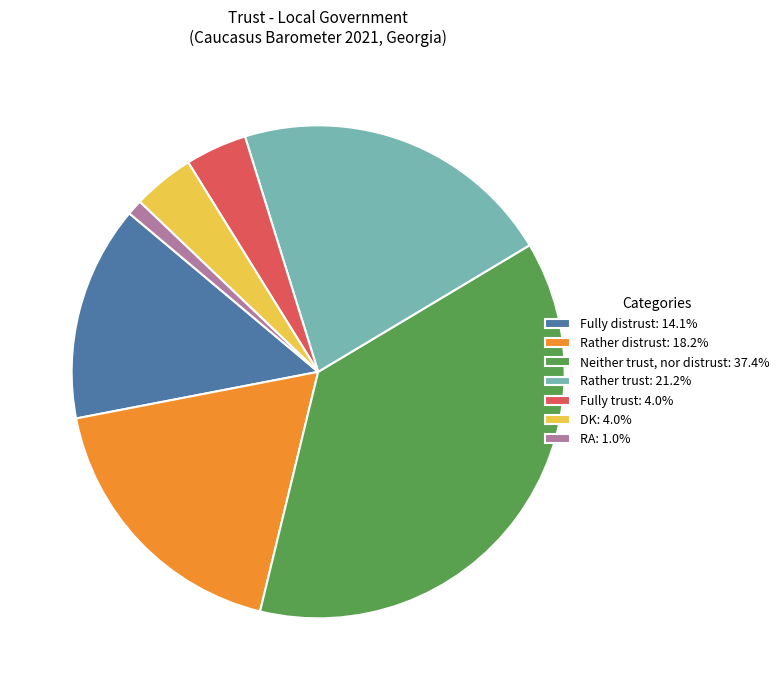

How many slices are in this pie chart?

7